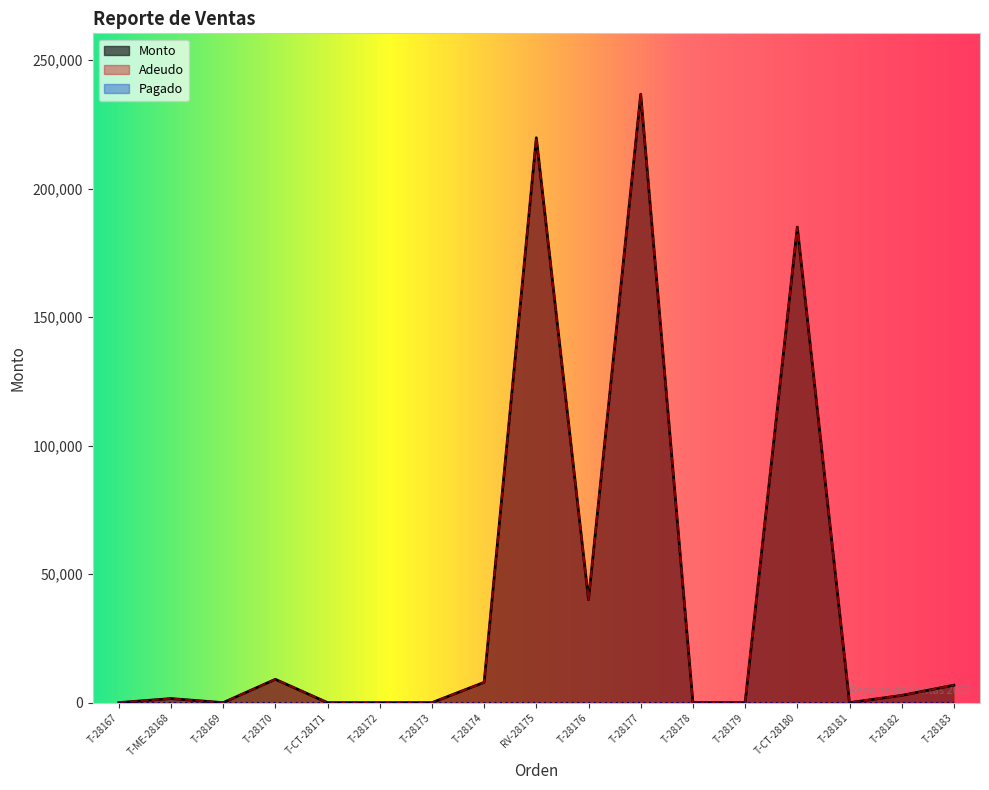

At which label does Adeudo first exceed 1582?

T-28170